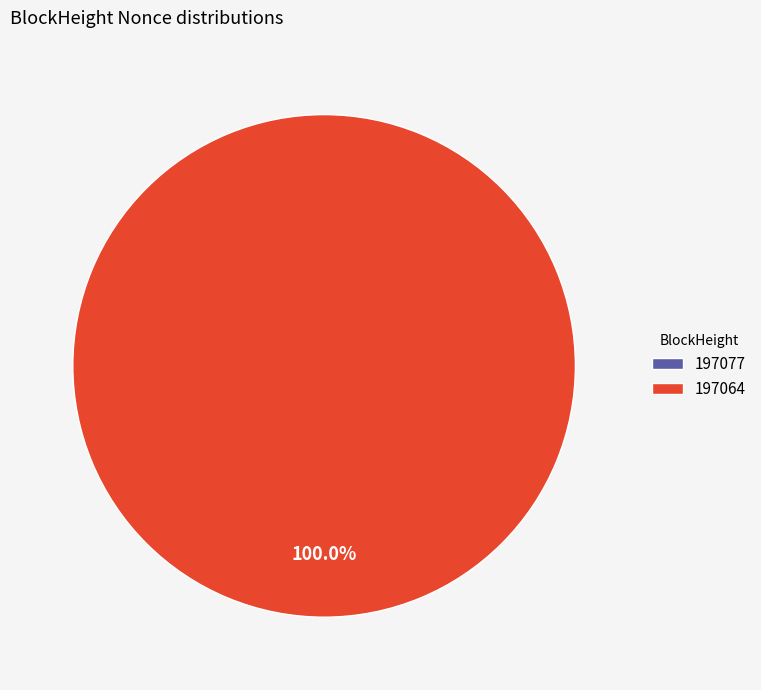

To the nearest percent, what is the difference between the 197064 and 197077 slice percentages?

100%